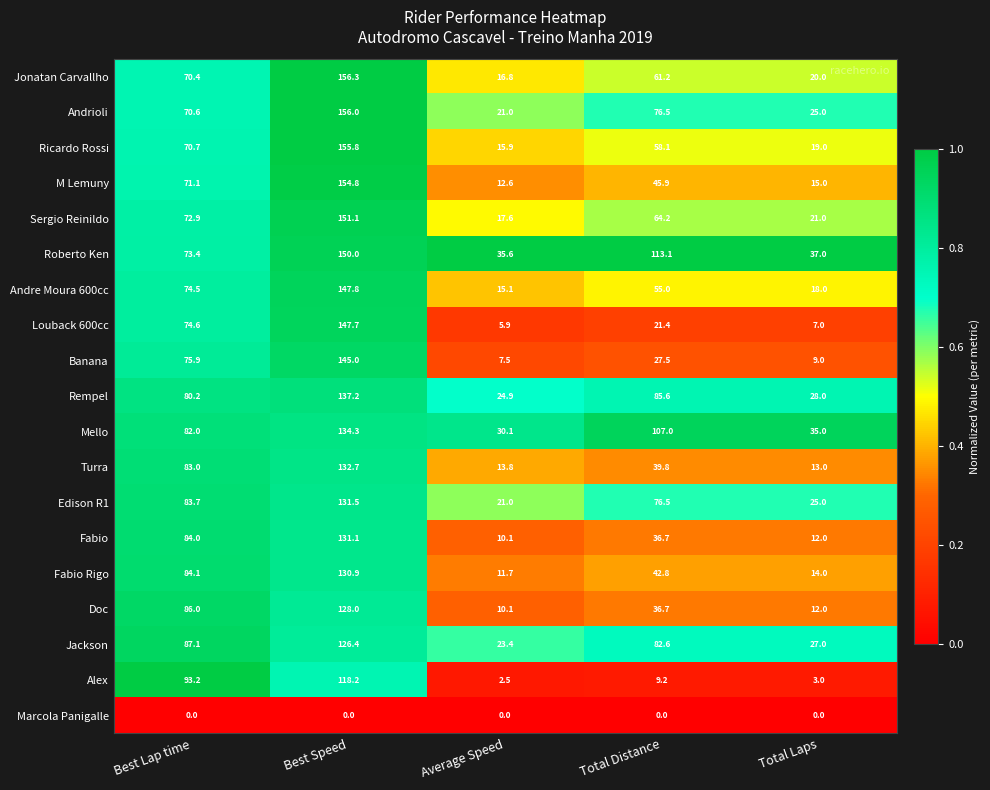

What is the average value of the Alex series?

45.2